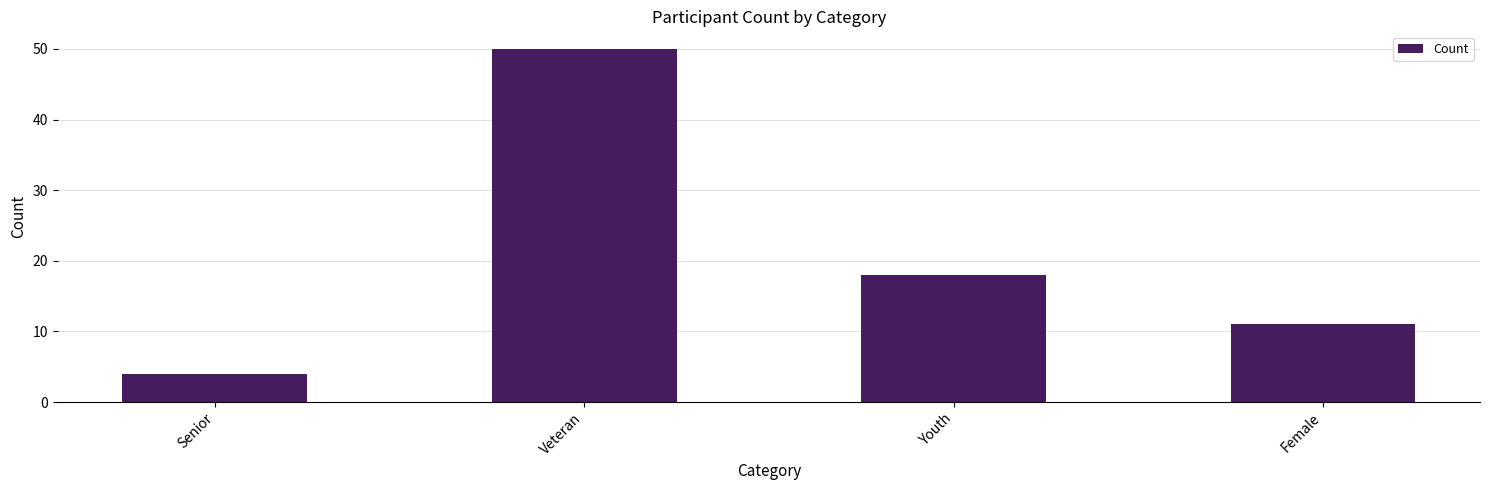

The value at Senior is 4. True or false?

True